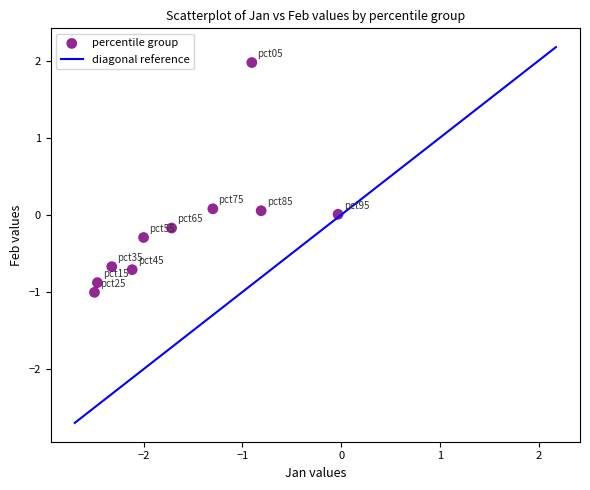

What is the average X value?

-1.6